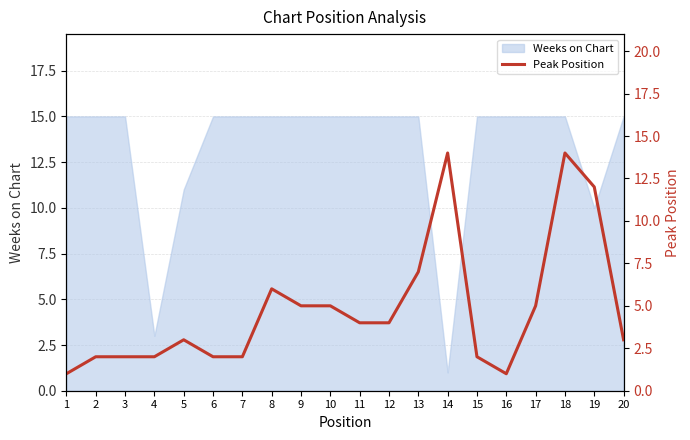

True or false: the data has more than 0 interior local peaks.

True